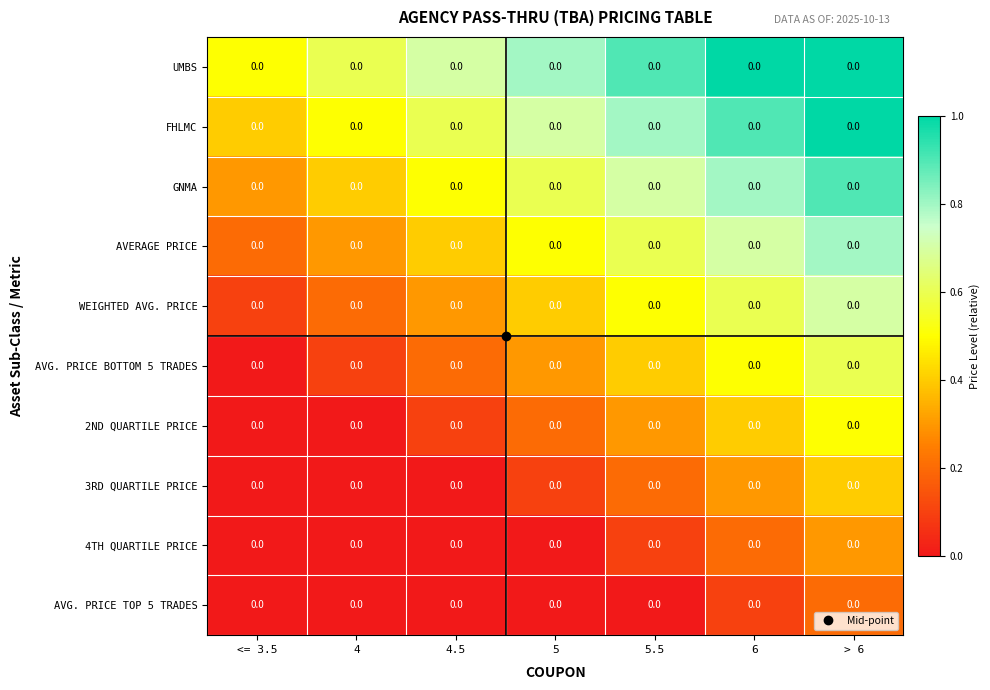

What is the approximate value of GNMA at 4.5?

0.5